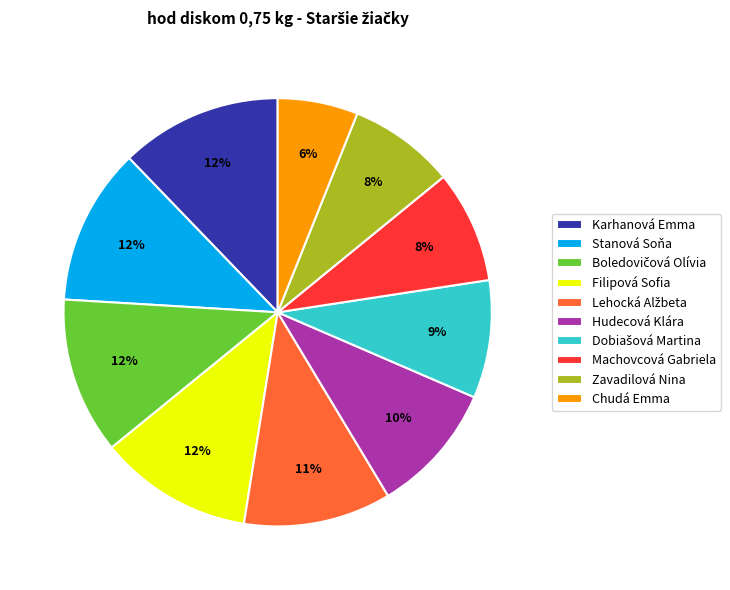

Which slice is the smallest?

Chudá Emma